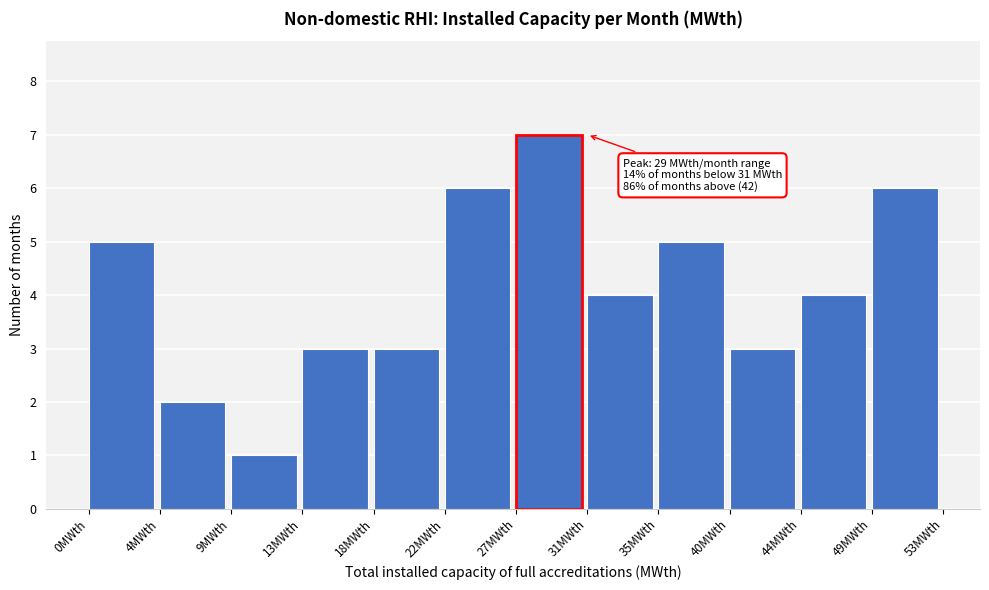

Which range on the x-axis has the tallest bar?

26.5 to 31.0